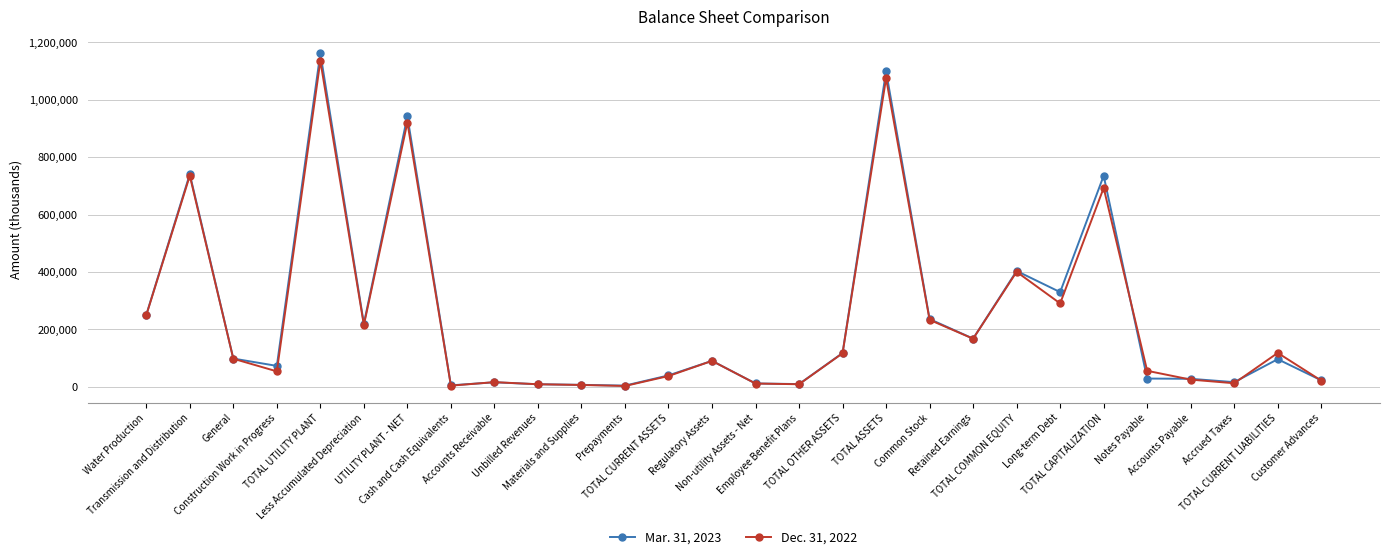

At how many categories does at least one series exceed 905976?

3